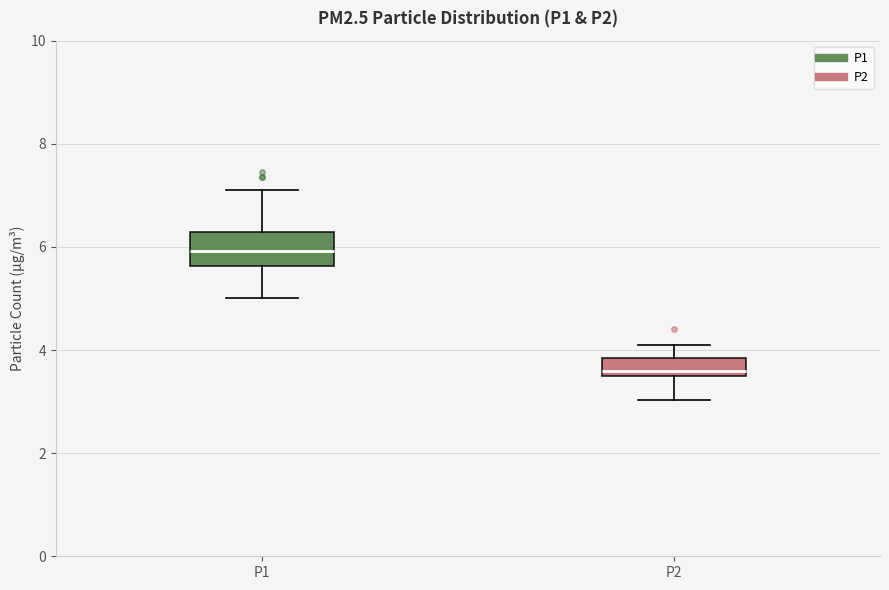

Comparing the boxes themselves (not the whiskers), which one is the tallest?

P1